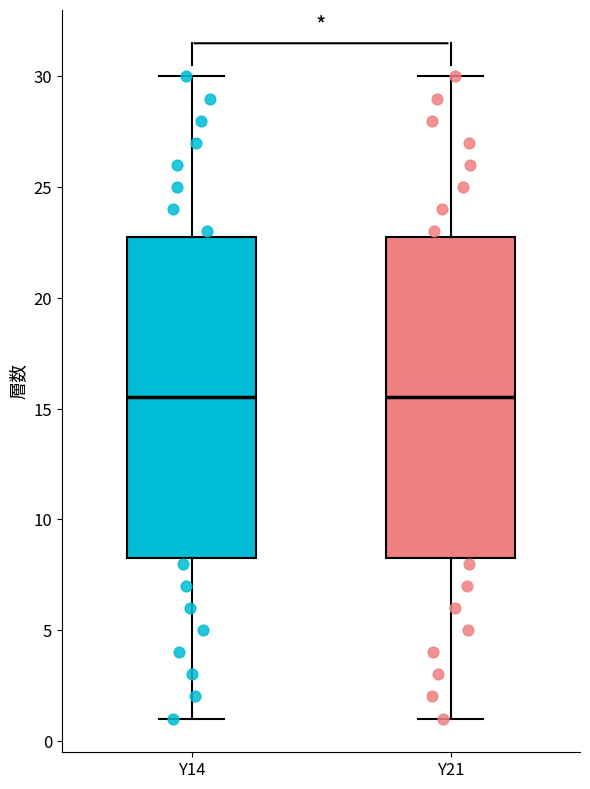

Where does the upper whisker of the box for Y21 end on the y-axis? The values are not printed on the chart, so give them approximately, as read against the axis.

30.0